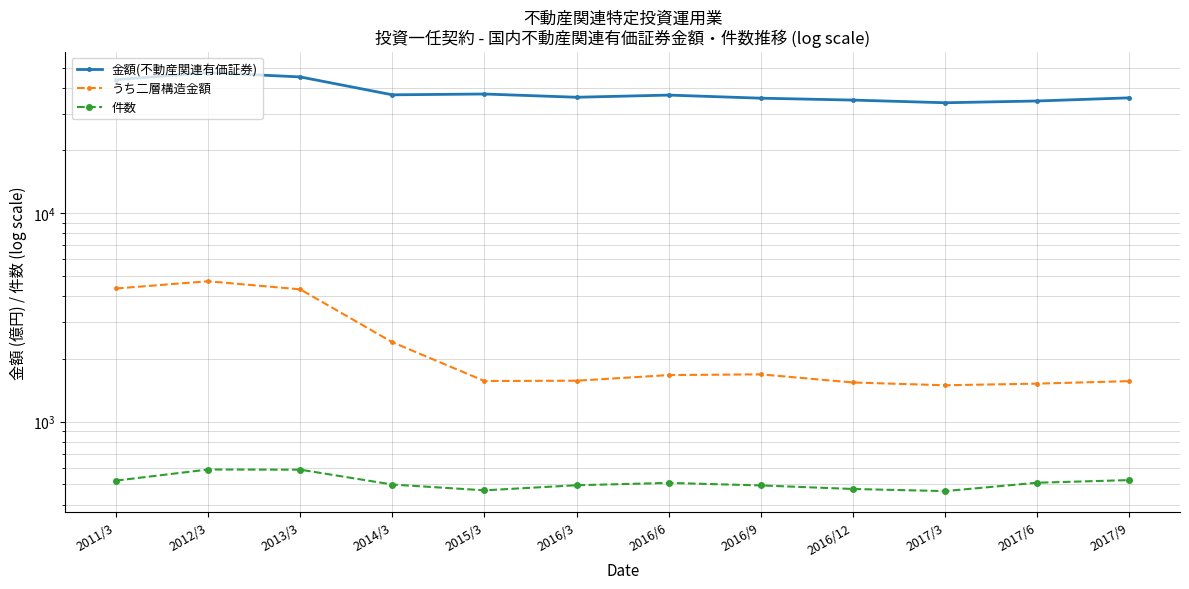

Where does the 金額(不動産関連有価証券) series first go above 36885?

2011/3